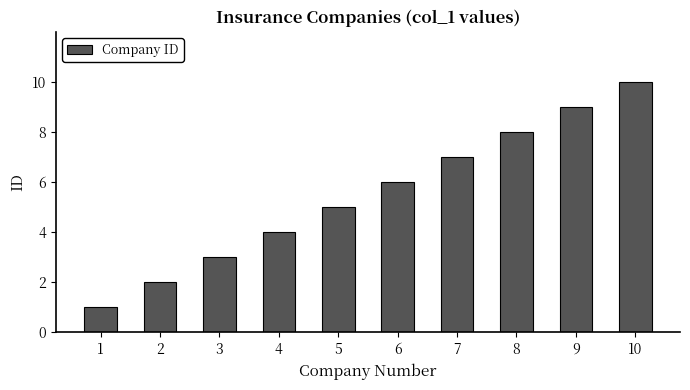

List the labels in order of value, largest first.

10, 9, 8, 7, 6, 5, 4, 3, 2, 1